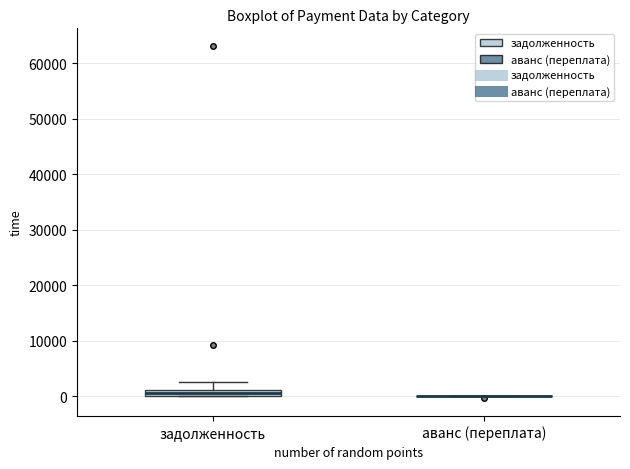

Where is the upper edge of the box for задолженность on the y-axis? The values are not printed on the chart, so give them approximately, as read against the axis.

1000